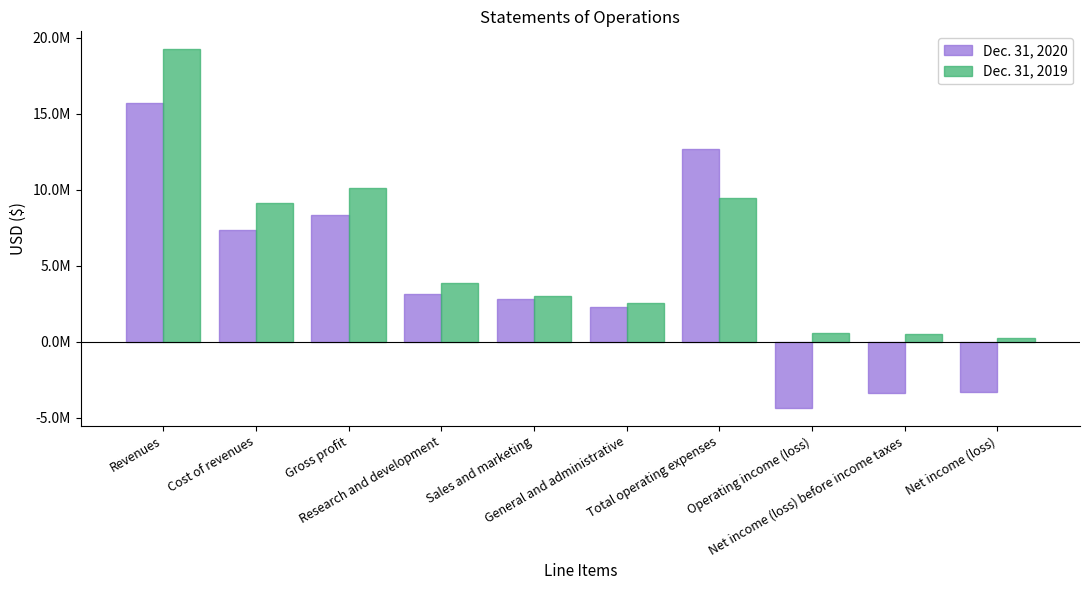

Are the bars horizontal?

No